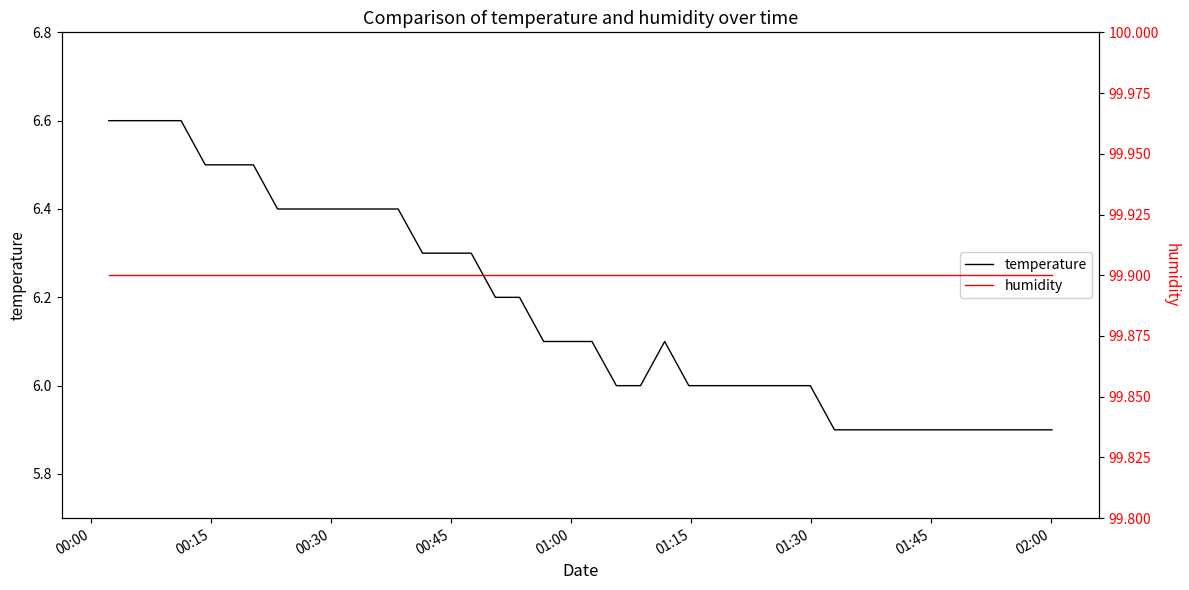

Is this an area chart (filled region under the line)?

No